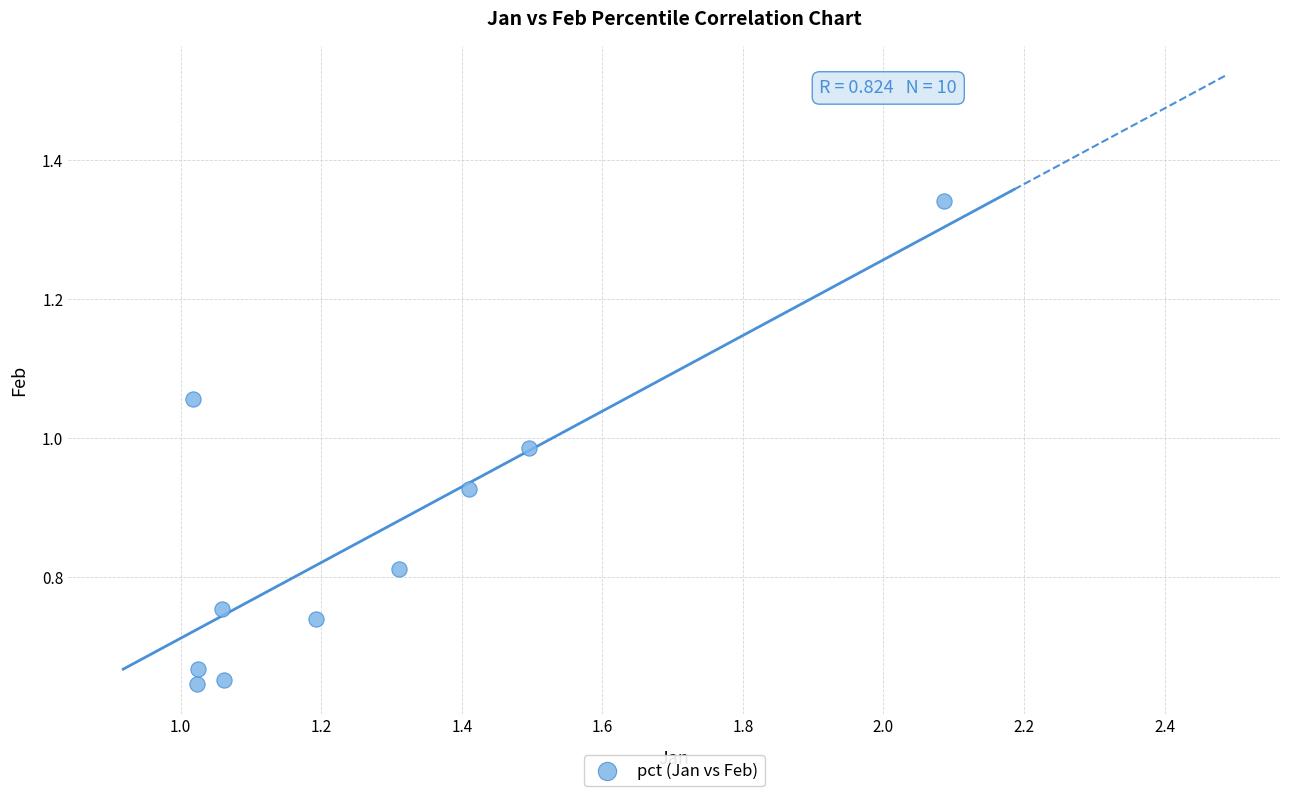

How many data points are displayed?

10